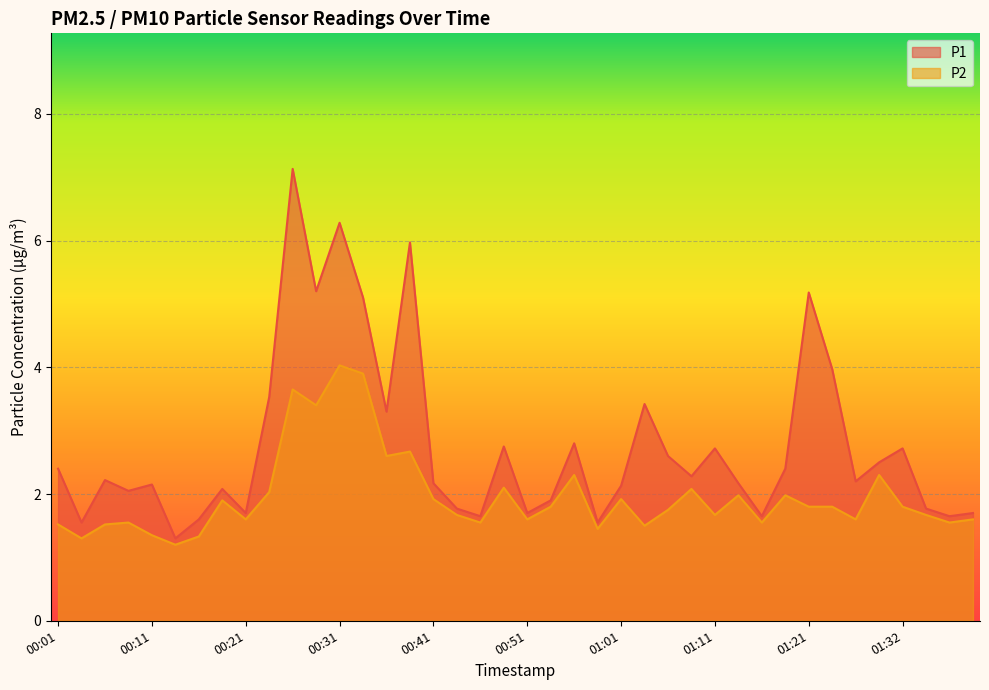

At which category does P2 reach its first local valley?

00:04